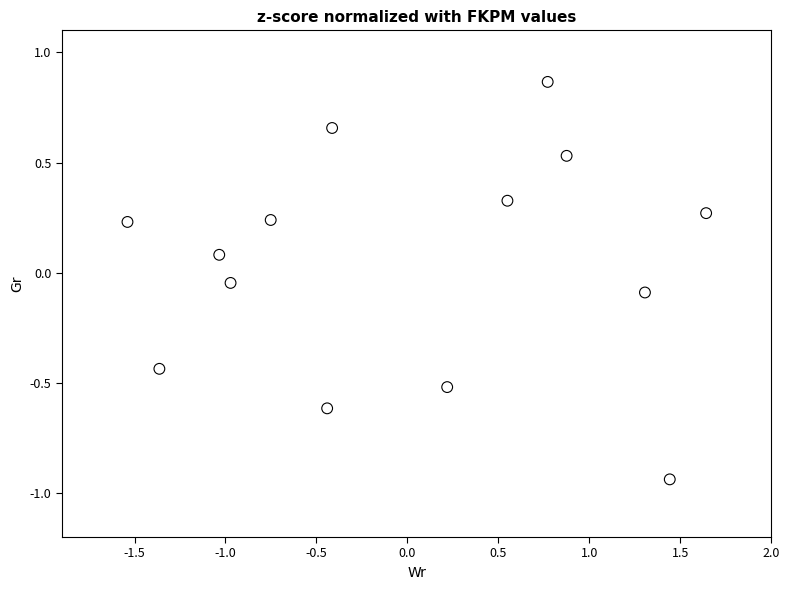

What is the range of Y values (max minus min)?

1.8